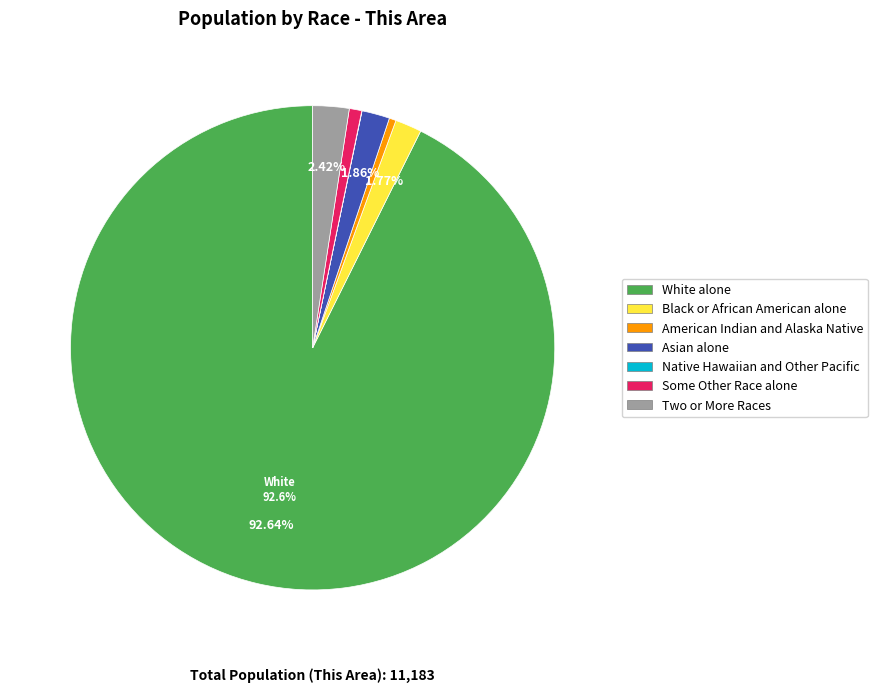

Which has a higher value, White alone or Black or African American alone?

White alone